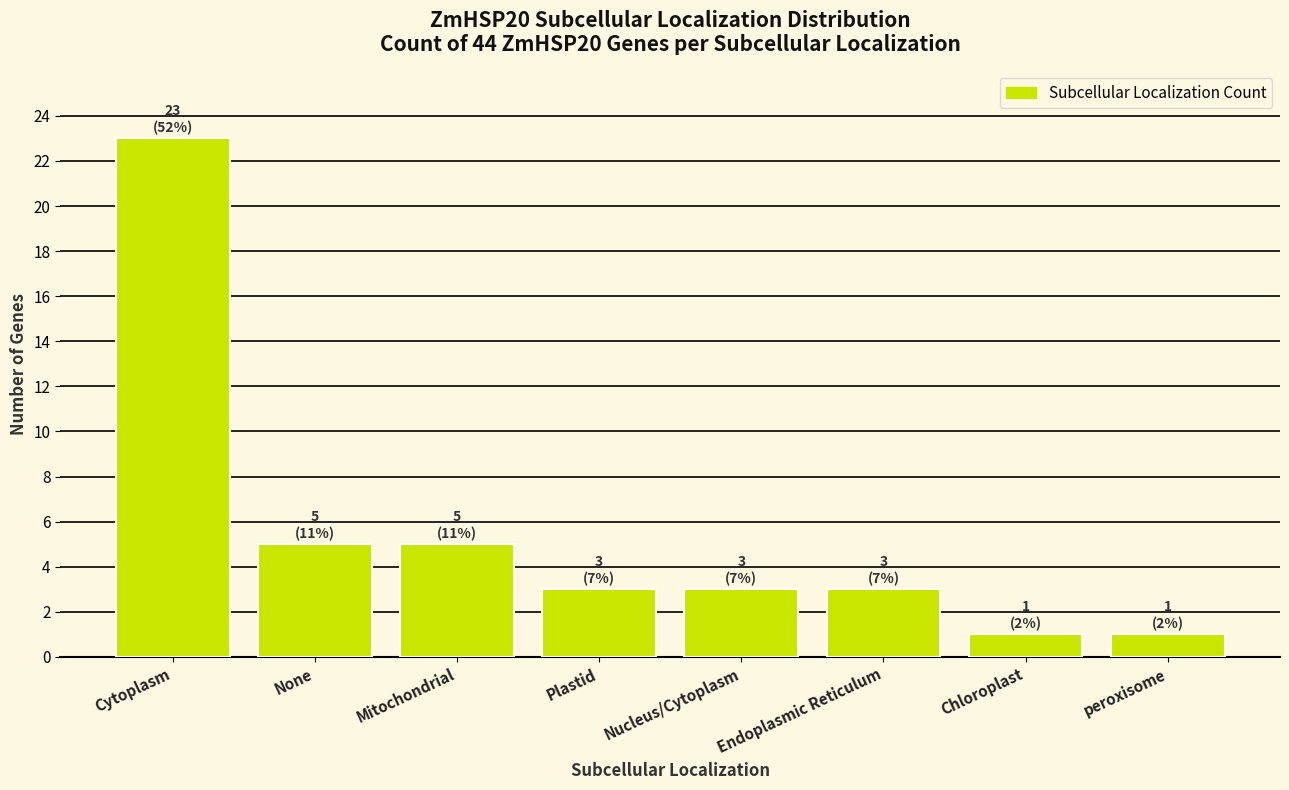

Which label corresponds to the largest value in the chart?

Cytoplasm